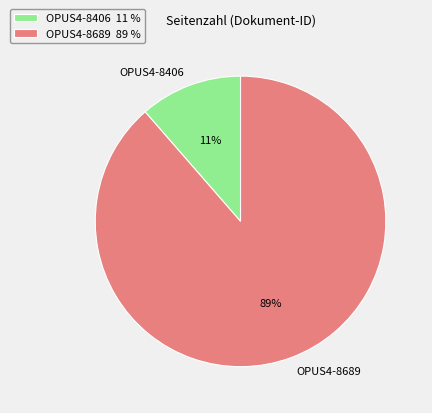

Which has a higher value, OPUS4-8406 11 % or OPUS4-8689 89 %?

OPUS4-8689 89 %